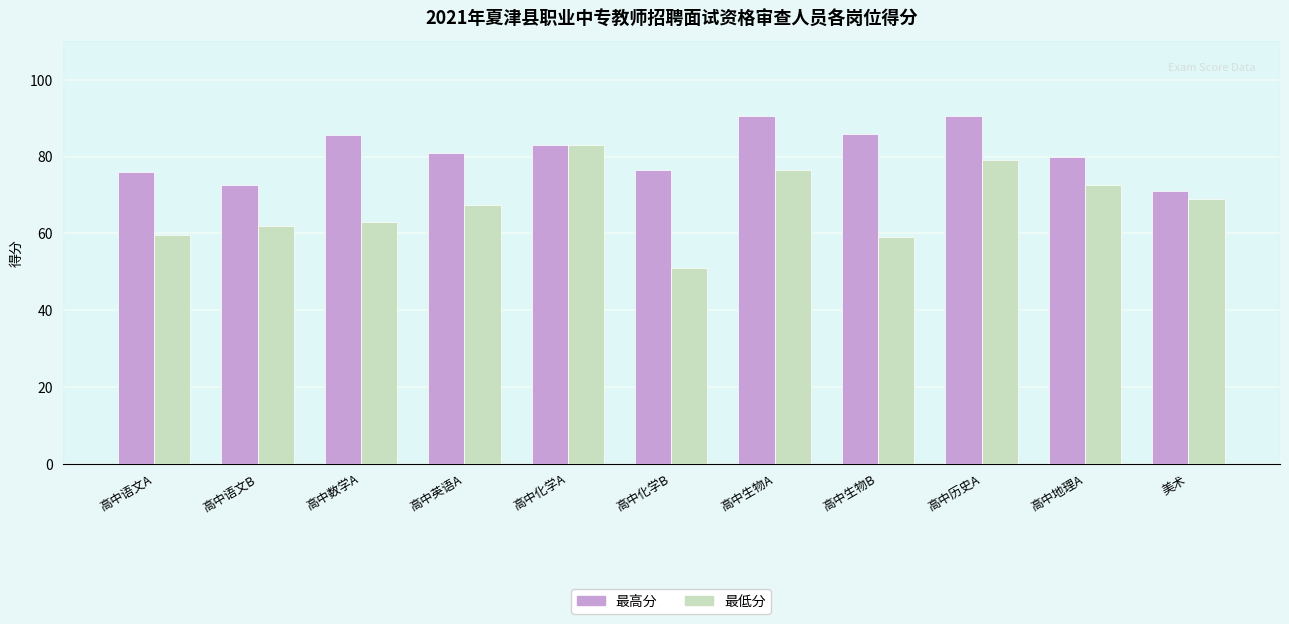

At 高中语文B, list the series in order from largest to smallest.

最高分, 最低分